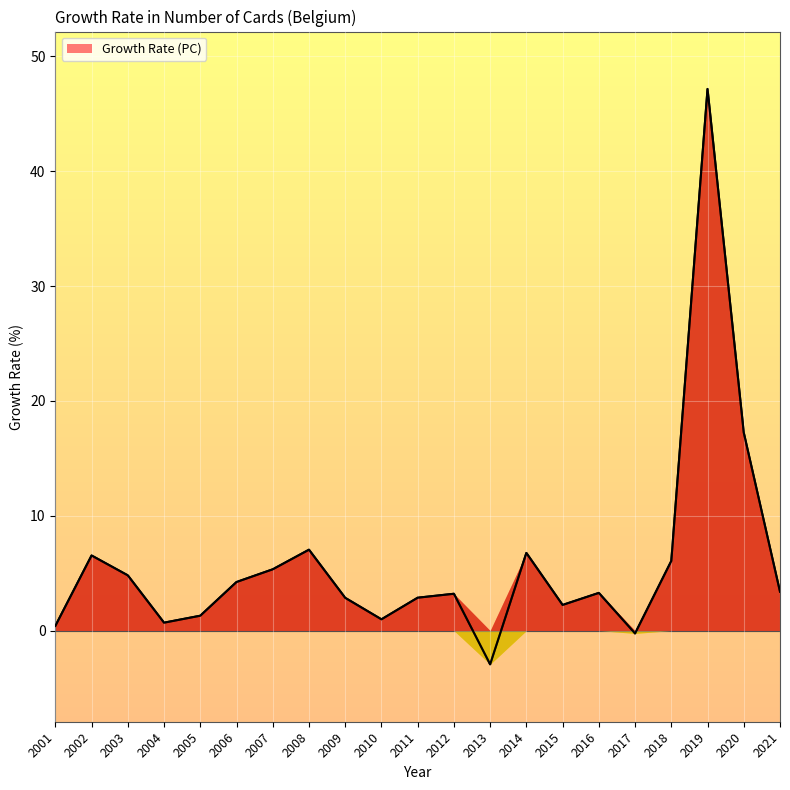

Is it true that the value at 2009 is 2.9?

True